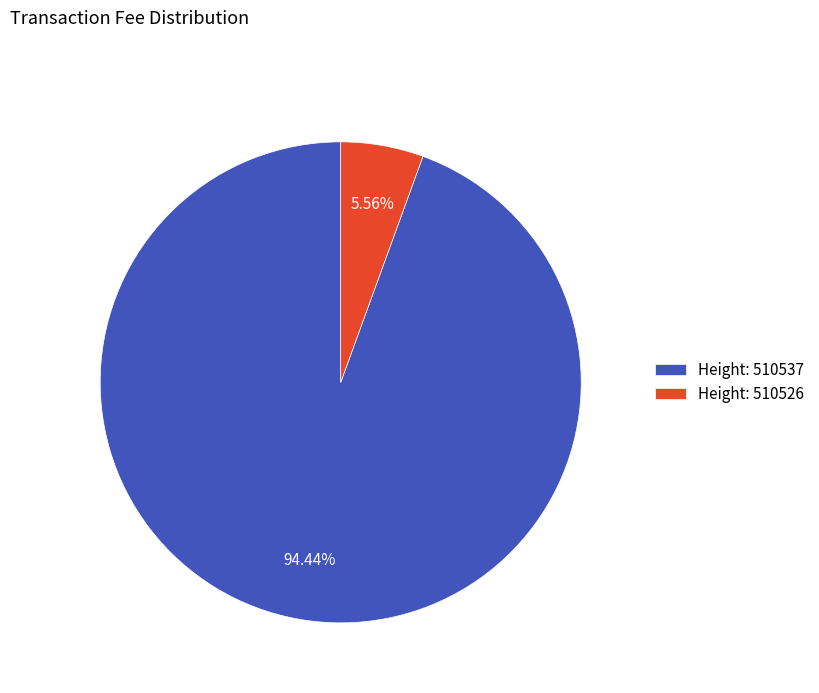

Count the number of slices in the pie.

2